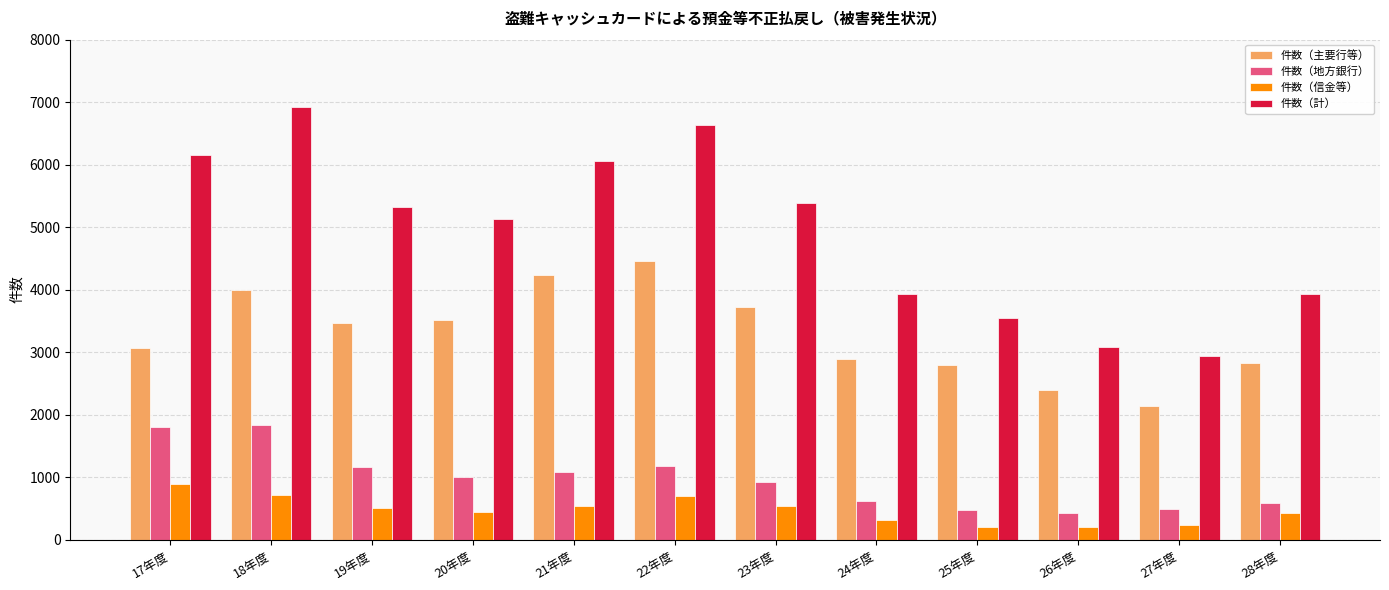

Rank the series at 17年度 from lowest to highest value.

件数（信金等）, 件数（地方銀行）, 件数（主要行等）, 件数（計）